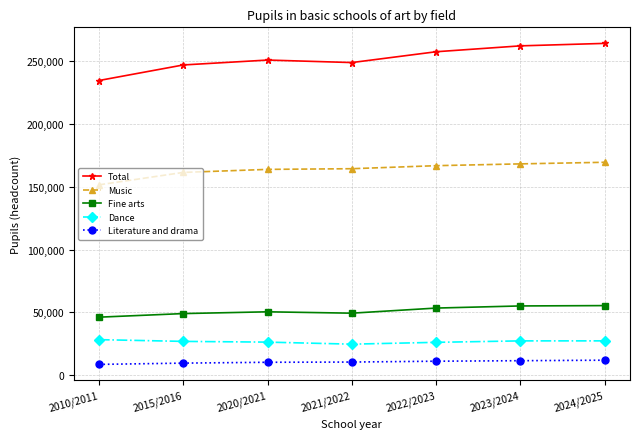

True or false: Total and Dance cross at least once.

False